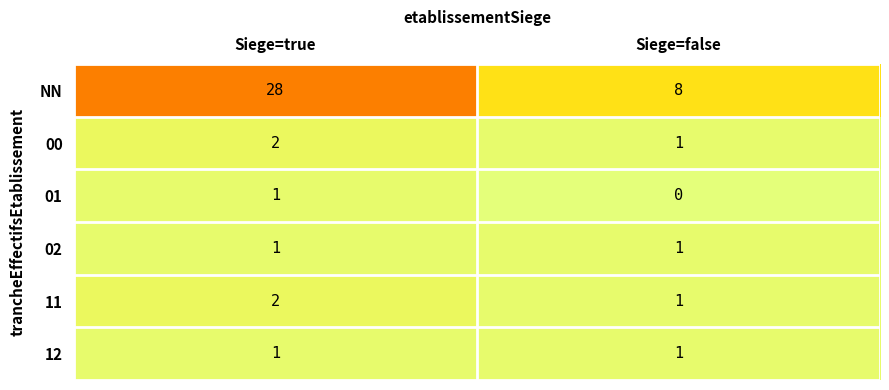

Rank the categories by 11 value from highest to lowest.

Siege=true, Siege=false